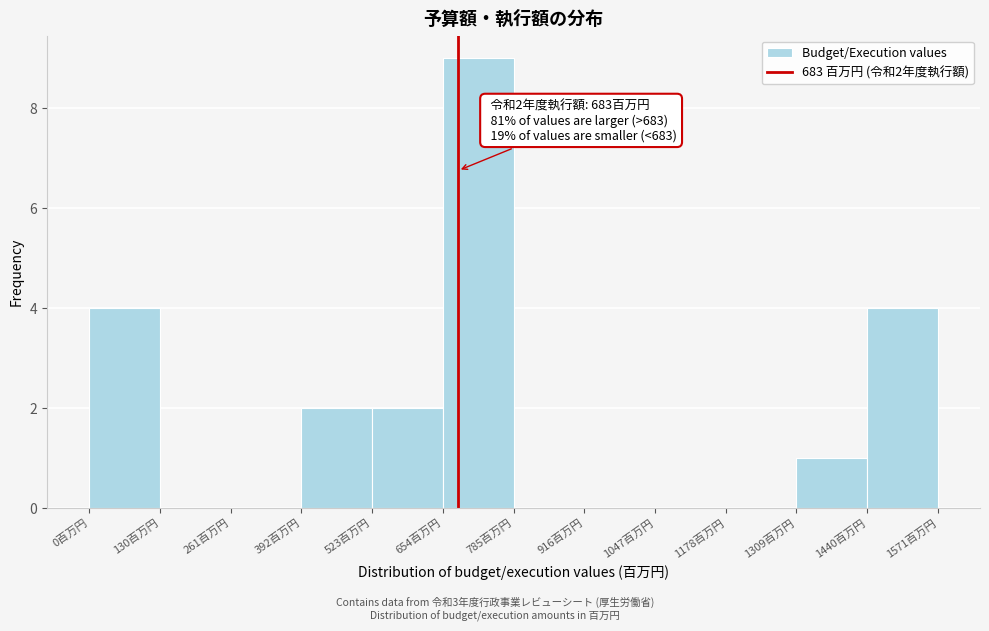

Over which range of the x-axis is the bar tallest?

660 to 780